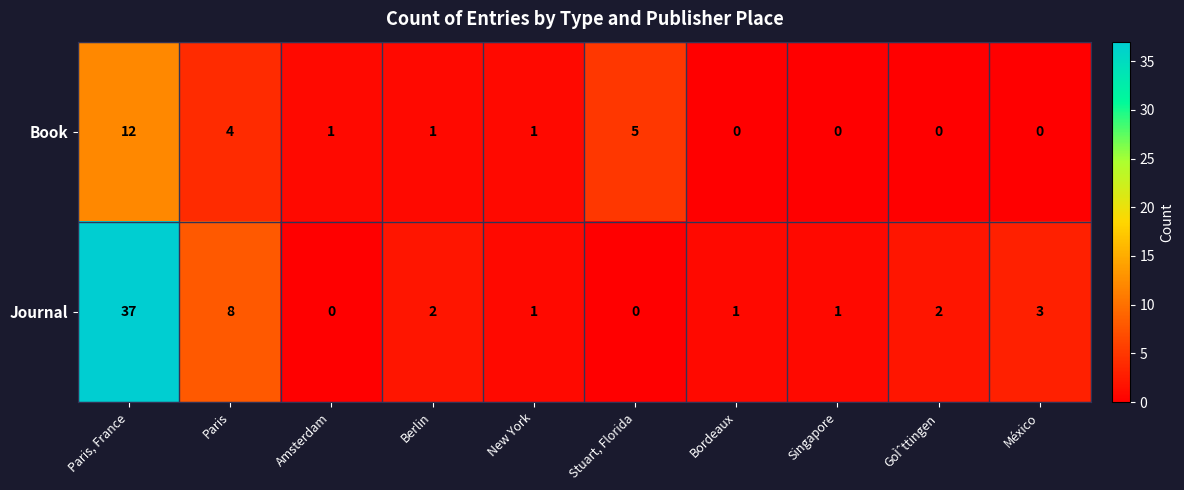

Which series changed the most between New York and Bordeaux?

Book